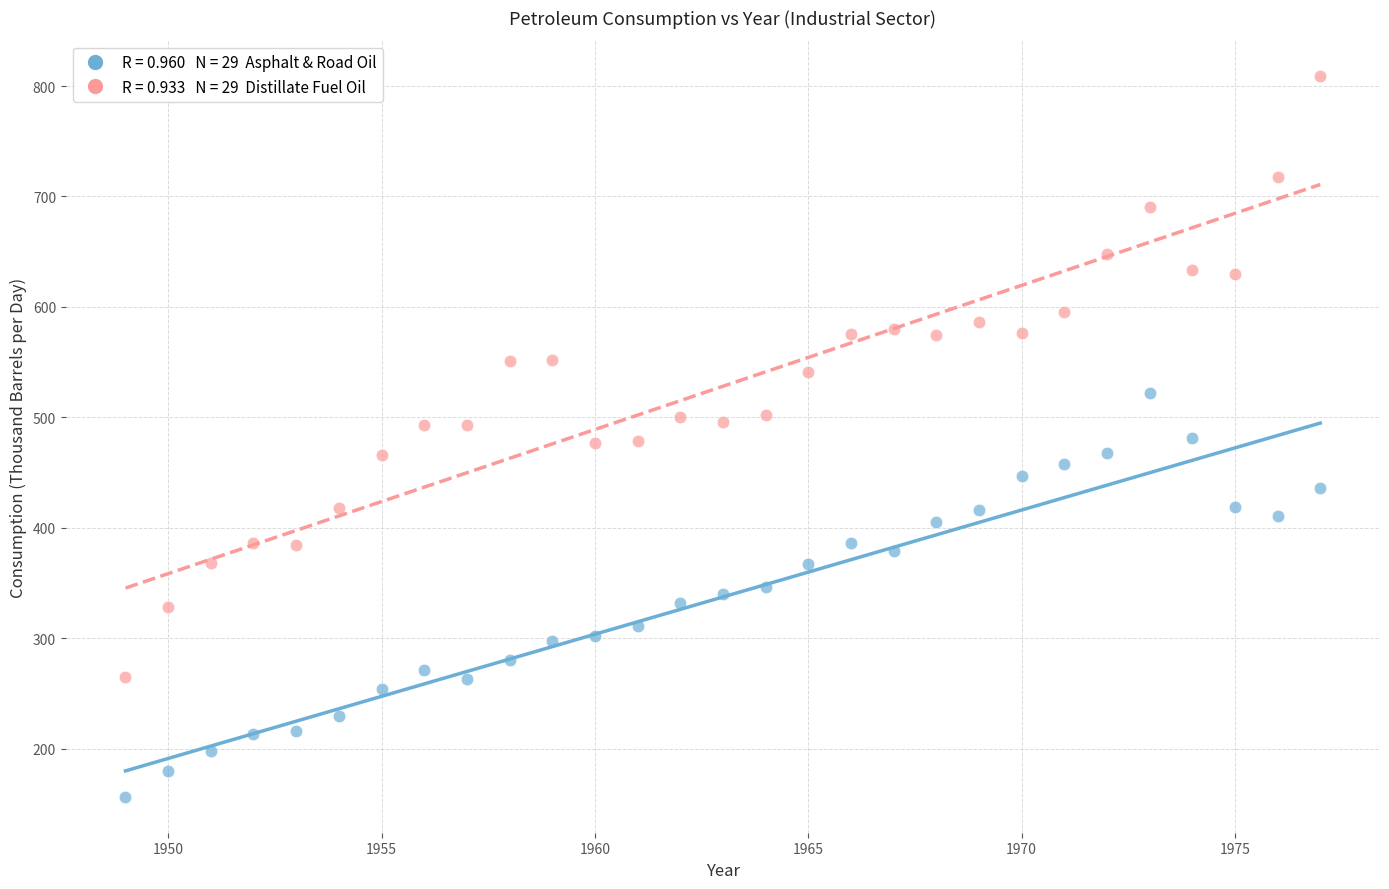

Across all data points, what is the range of Y values (max minus min)?

652.0